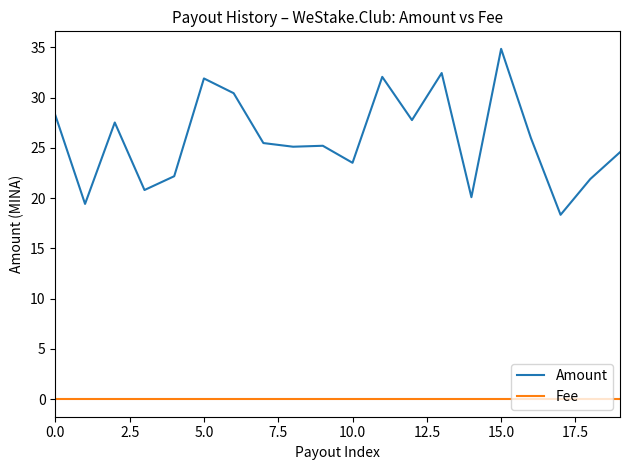

How many series are shown in this chart?

2